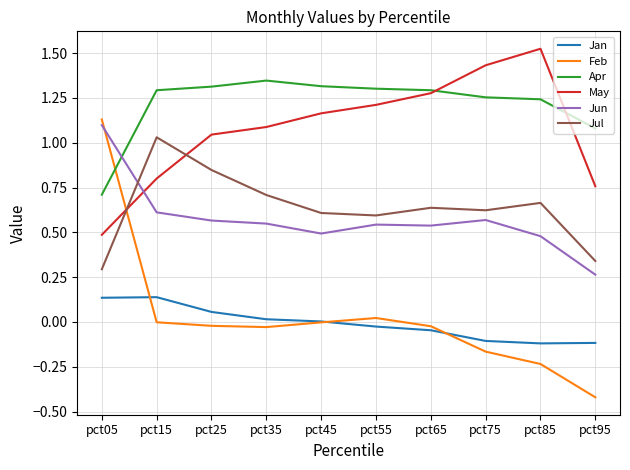

What are all the series names shown in the legend?

Jan, Feb, Apr, May, Jun, Jul